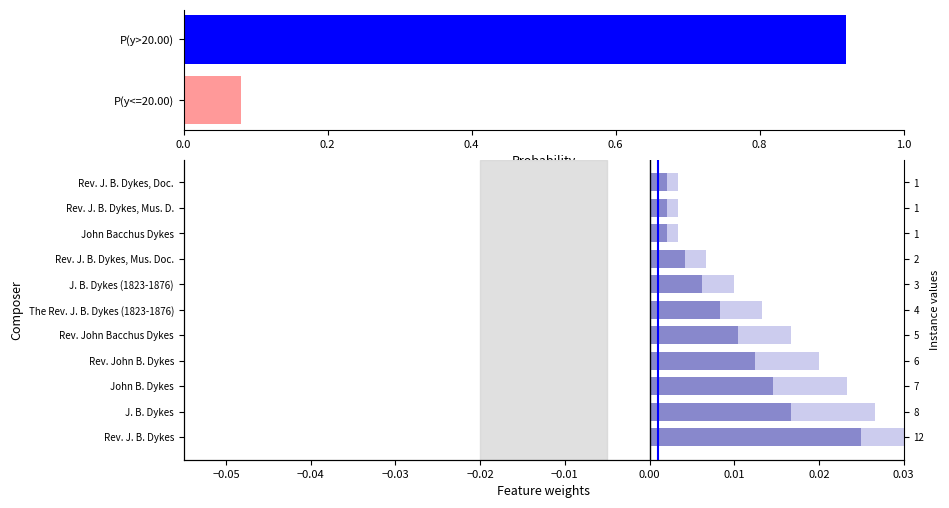

Are the bars grouped side by side (vs. stacked)?

No